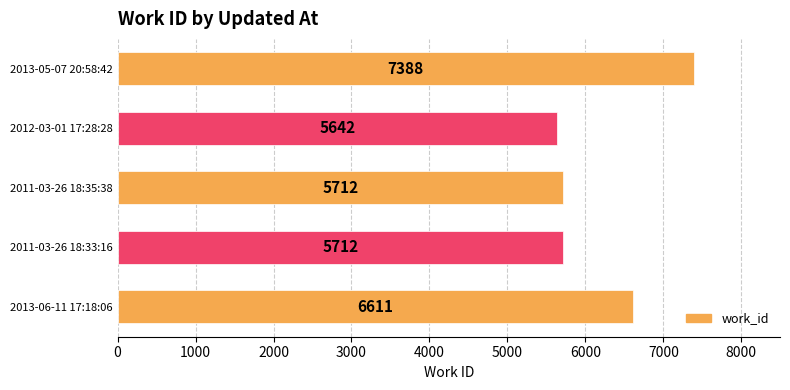

What is the difference between the second highest and second lowest values?

899